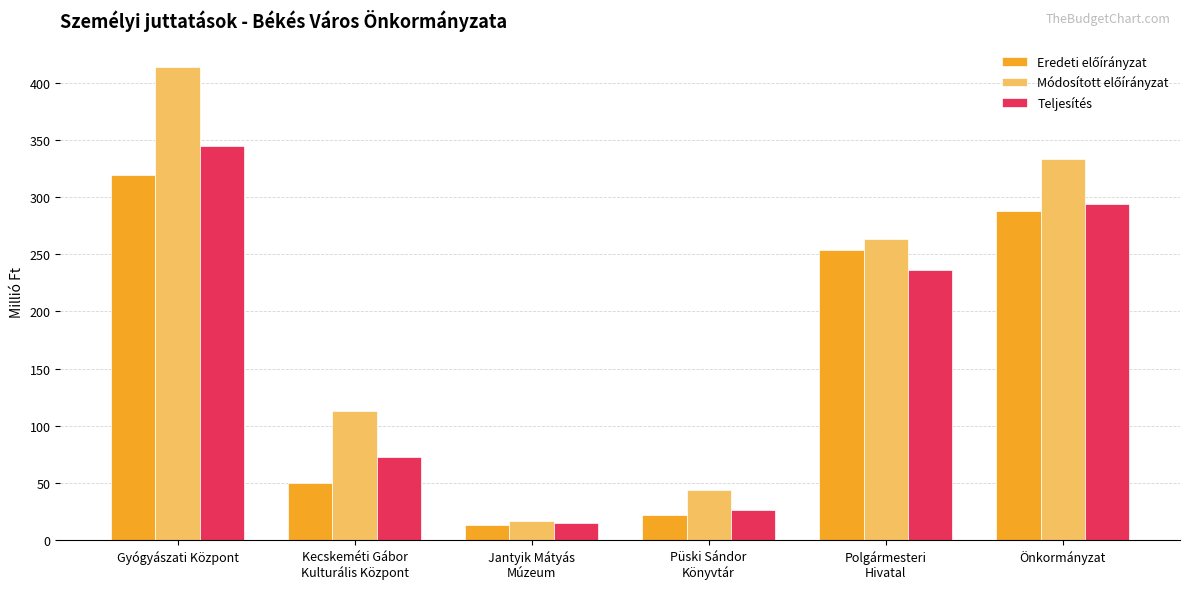

What is the spread (max minus min) of values at Önkormányzat?

45.2